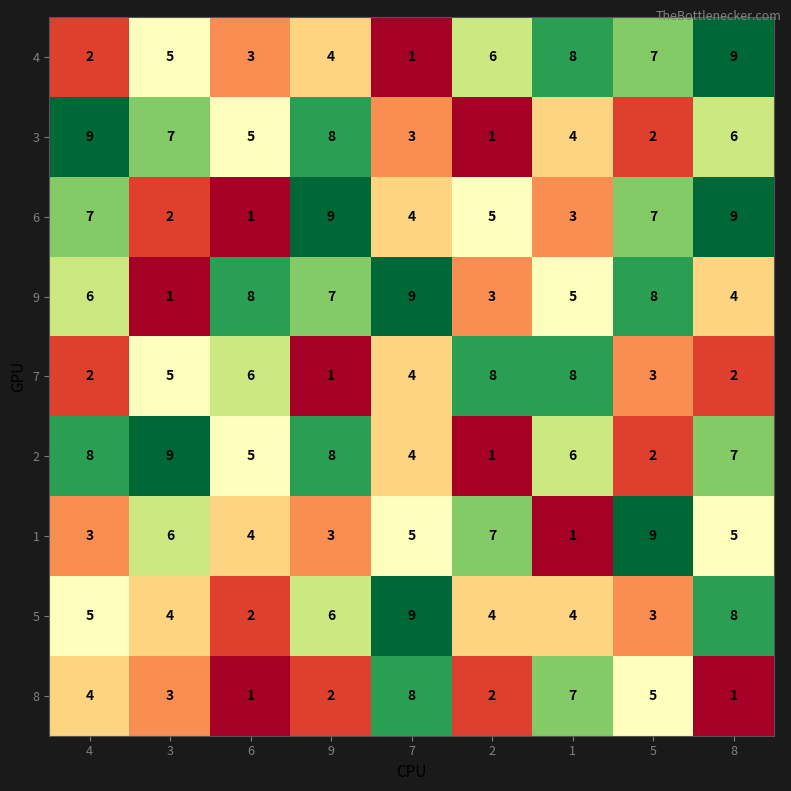

At how many categories does at least one series exceed 6?

9